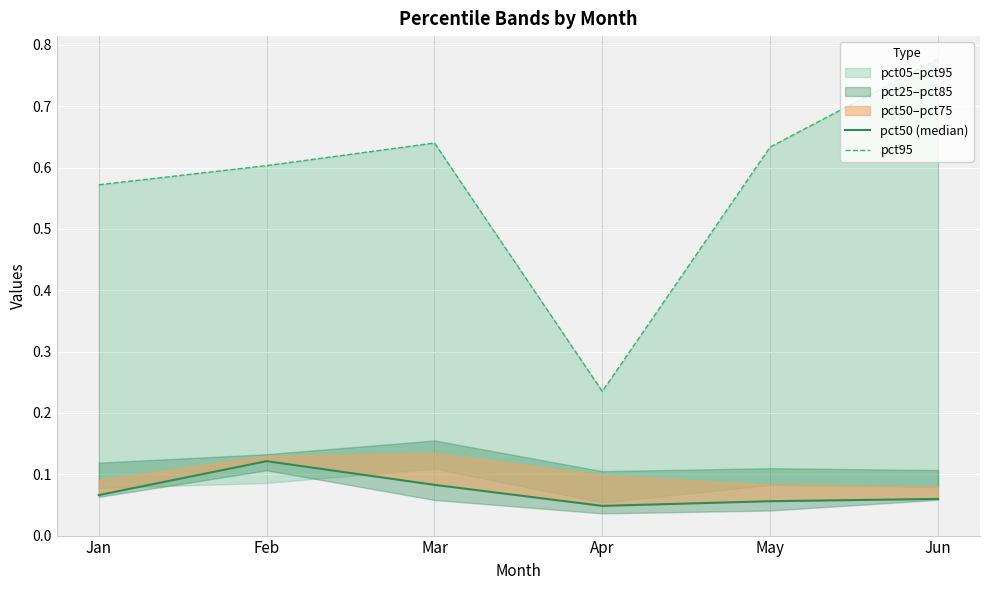

List the series in order of their overall mean, lowest first.

pct50 (median), pct95